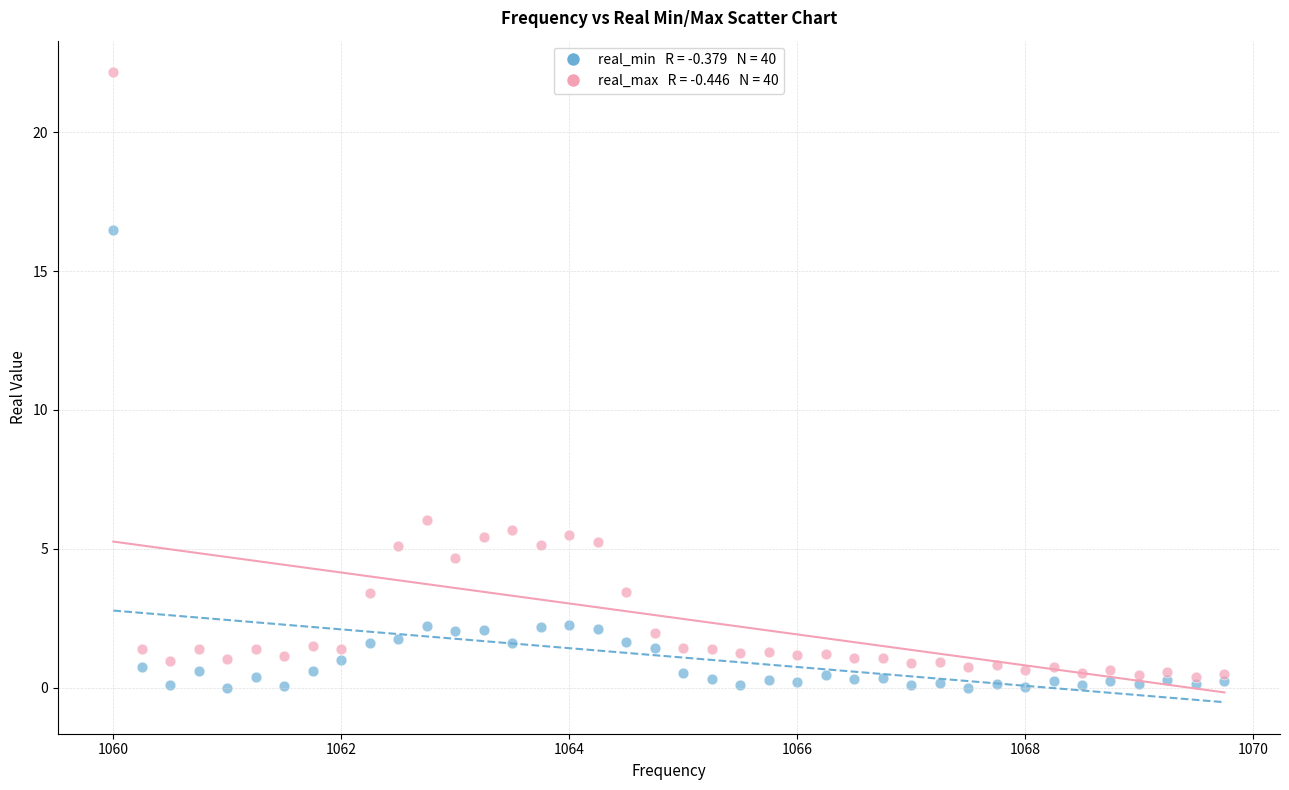

Across all series, what Y value is closest to 11?

6.0